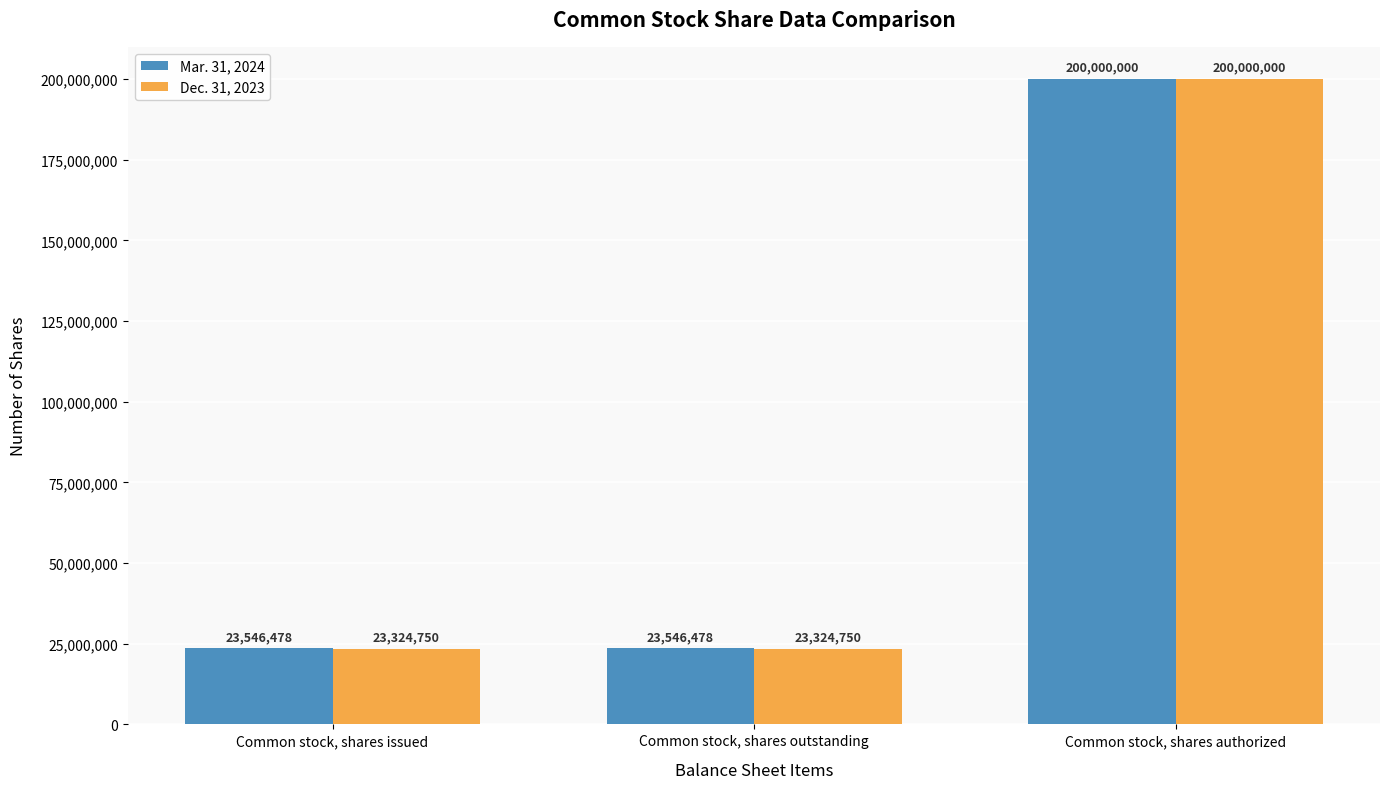

Which series changed the most between Common stock, shares issued and Common stock, shares authorized?

Dec. 31, 2023